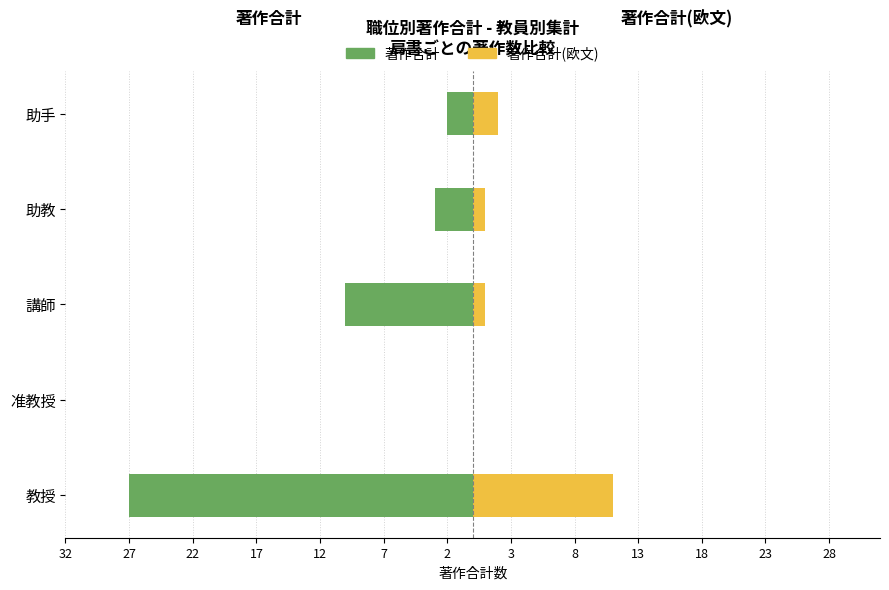

What is the value of the 著作合計(欧文) bar at the 5th from the left?

2